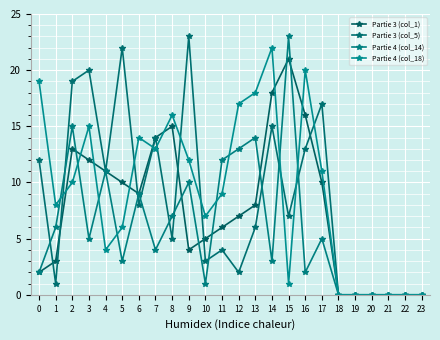

Which has a higher value, 10 or 4?

4